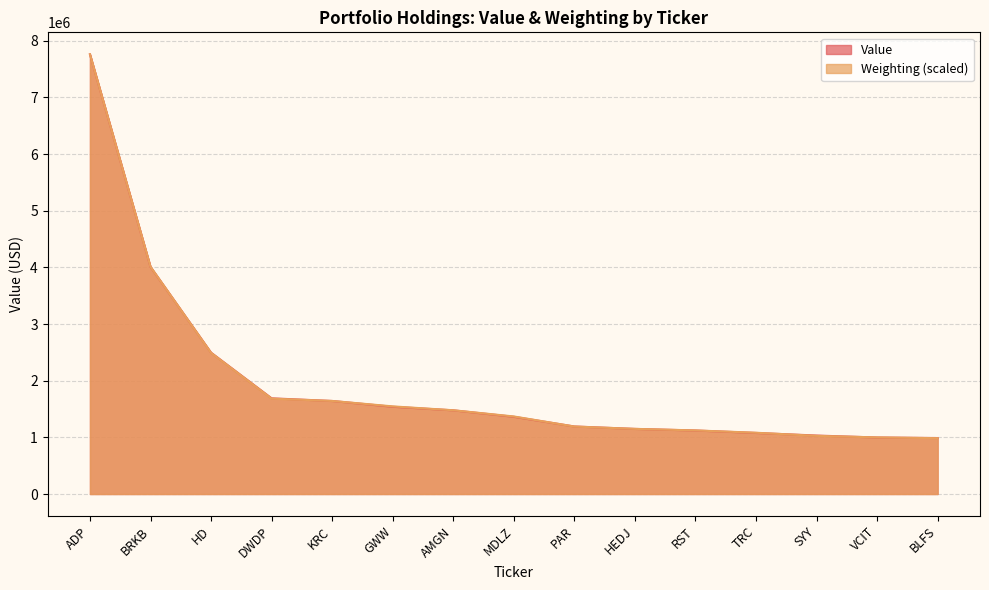

What is the greatest value displayed?

7761000.0